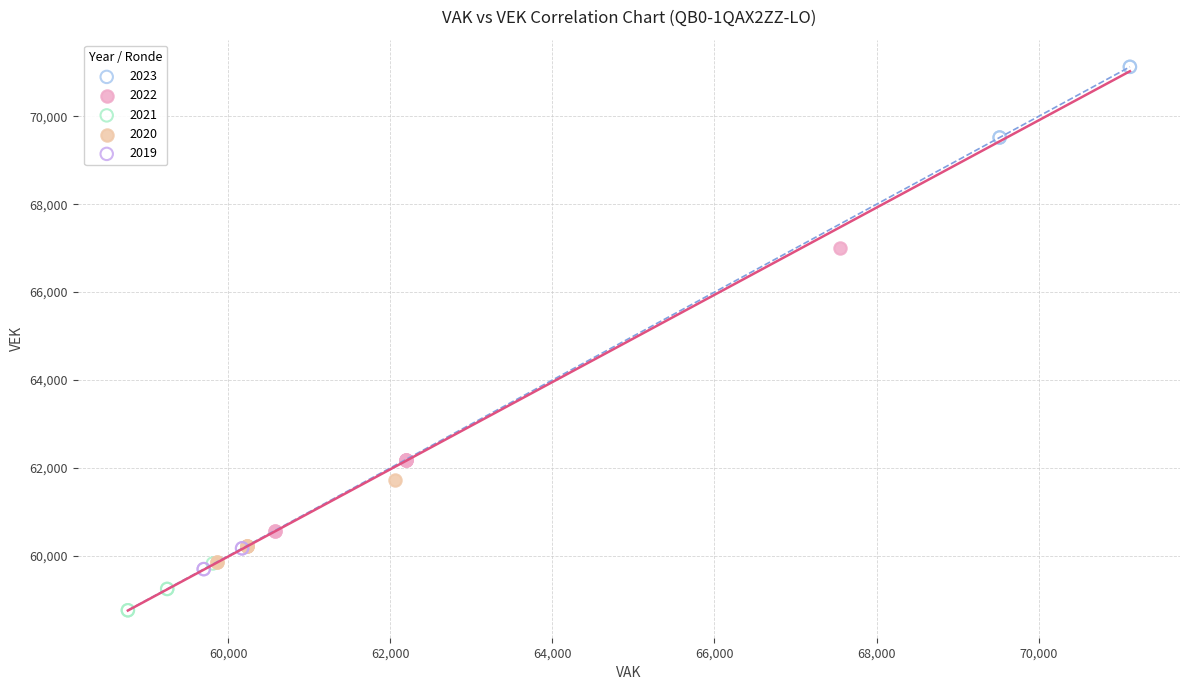

Which series reaches the maximum Y coordinate?

2023